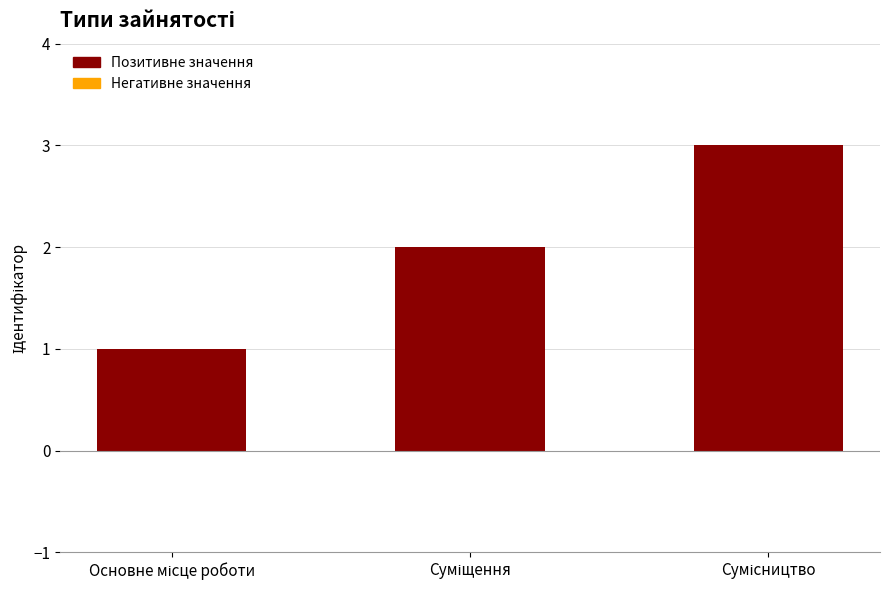

How many bars are there in total?

3